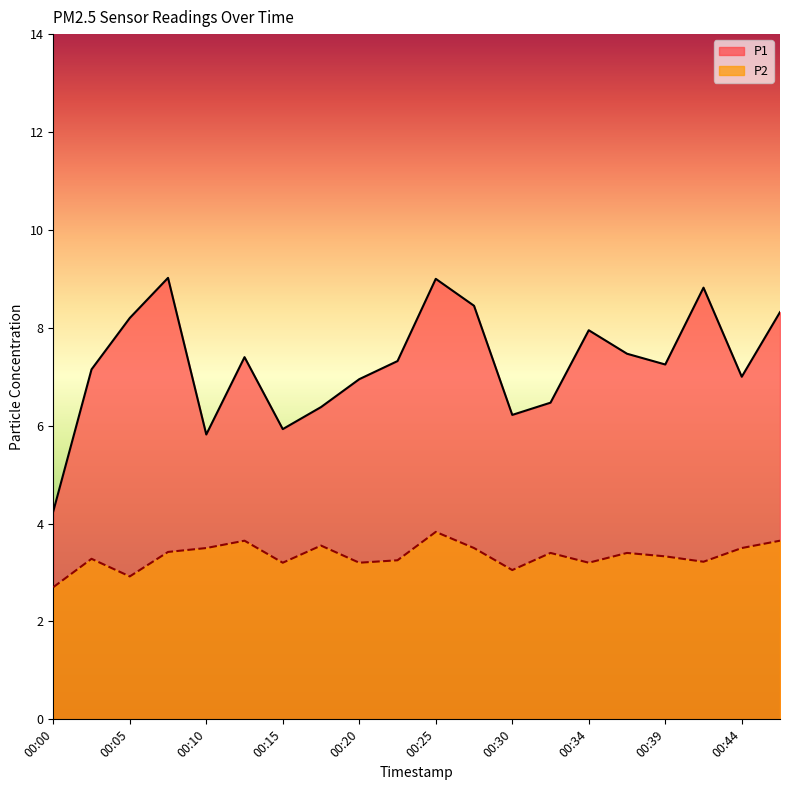

Is the value of P2 at 00:30 greater than the value of P1 at 00:08?

No